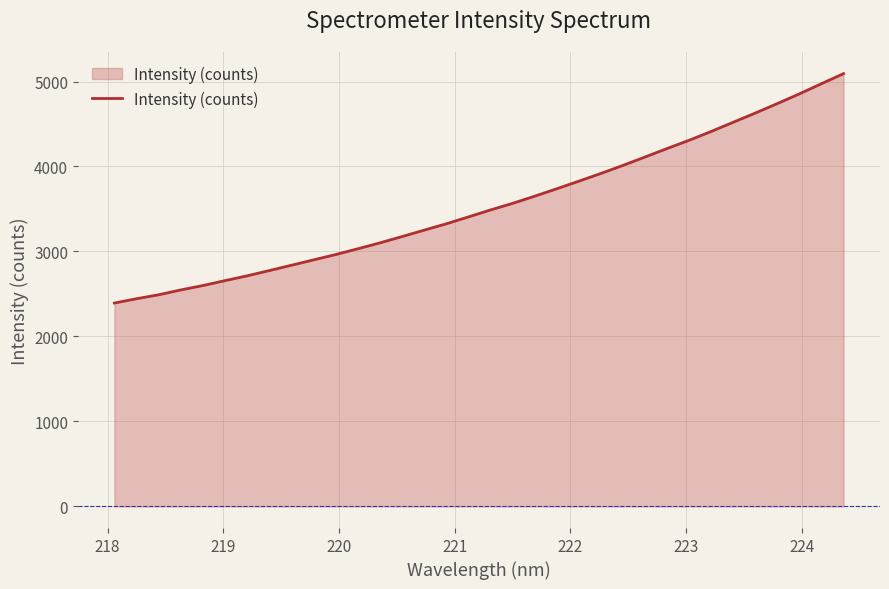

What is the difference between the maximum and minimum values?

2699.6